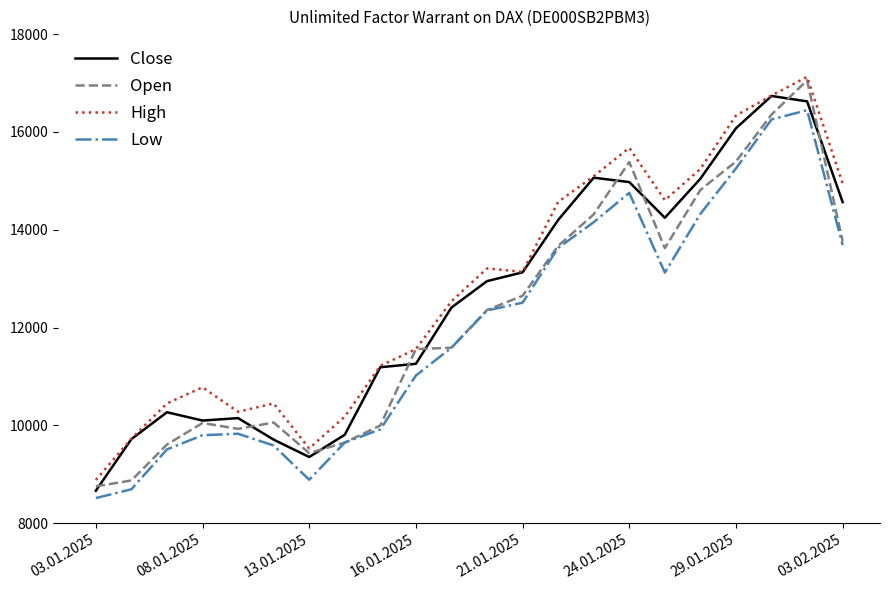

Which series has the largest total across all categories?

High